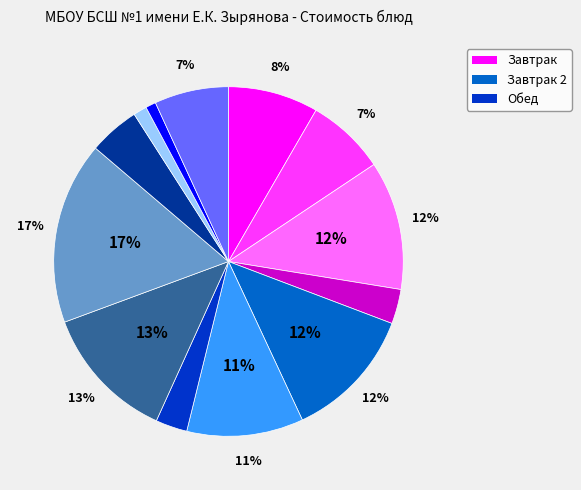

To the nearest percent, what is the average slice percentage?

8%